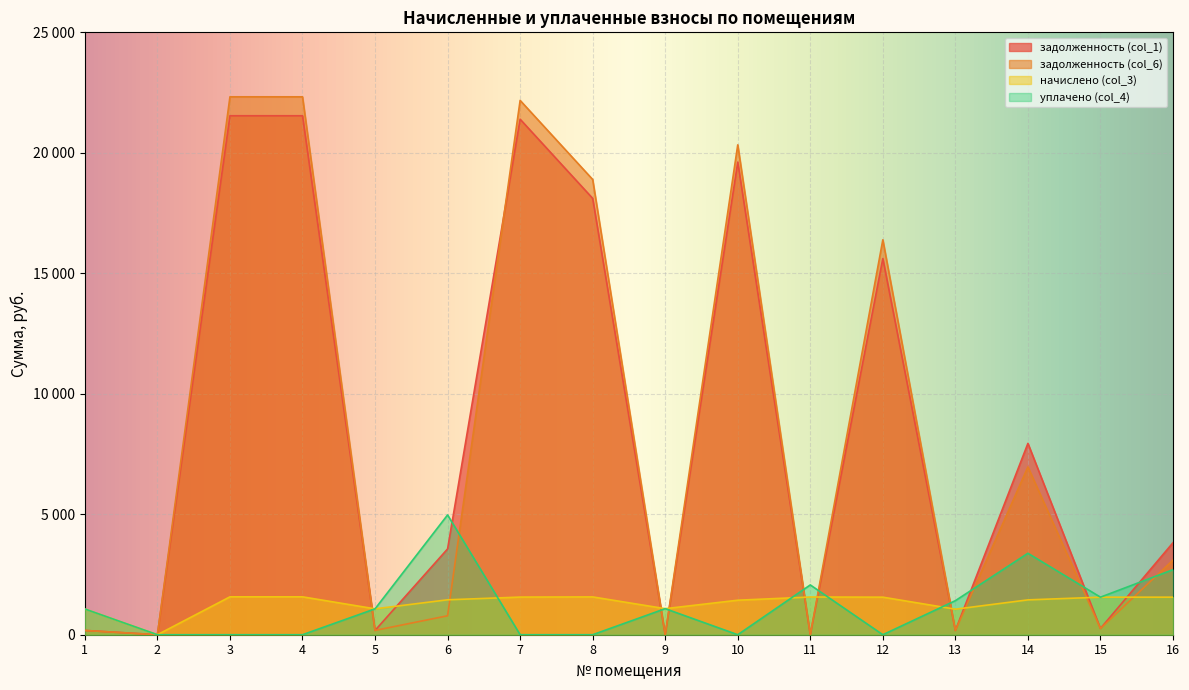

What is the spread (max minus min) of values at 4?

22324.0